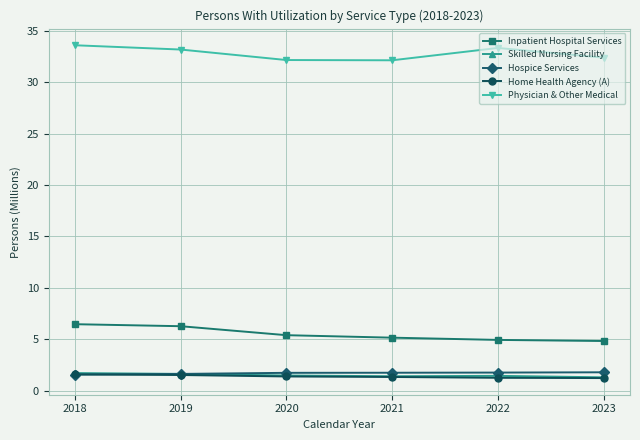

True or false: Skilled Nursing Facility and Physician & Other Medical intersect in this chart.

False